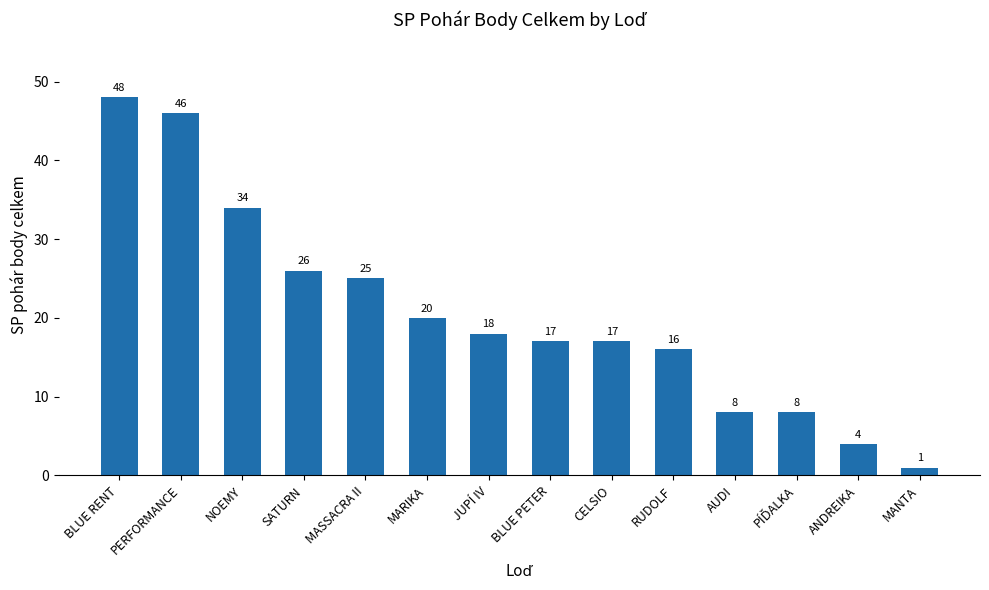

How many data points are less than 18?

7